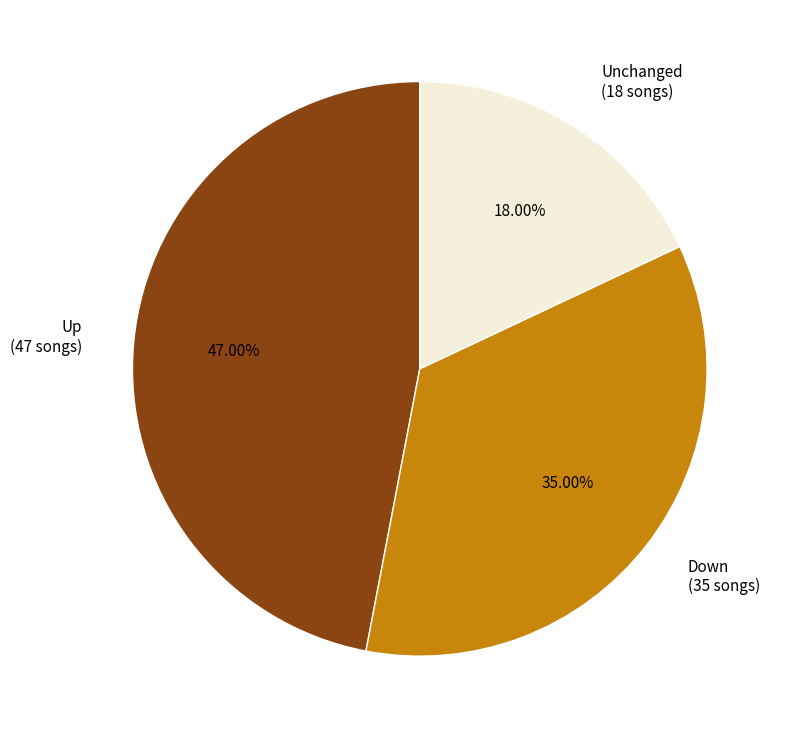

Is there any slice that represents more than half of the pie?

No